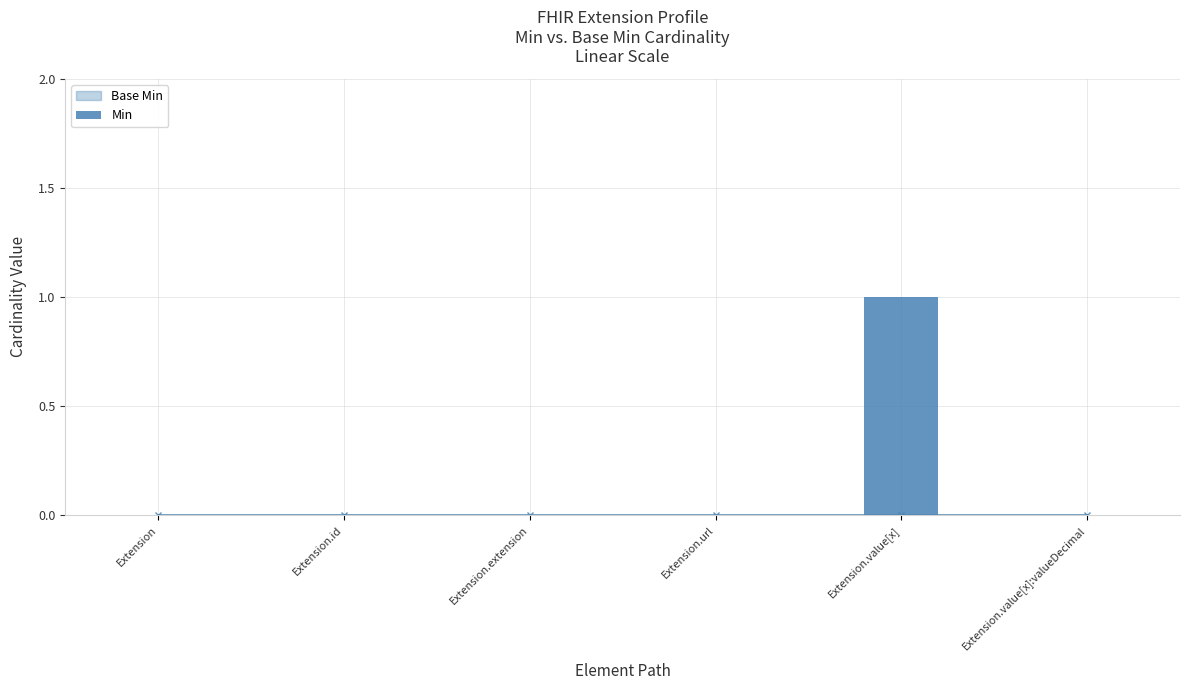

The value at Extension.value[x]:valueDecimal is 0. True or false?

True